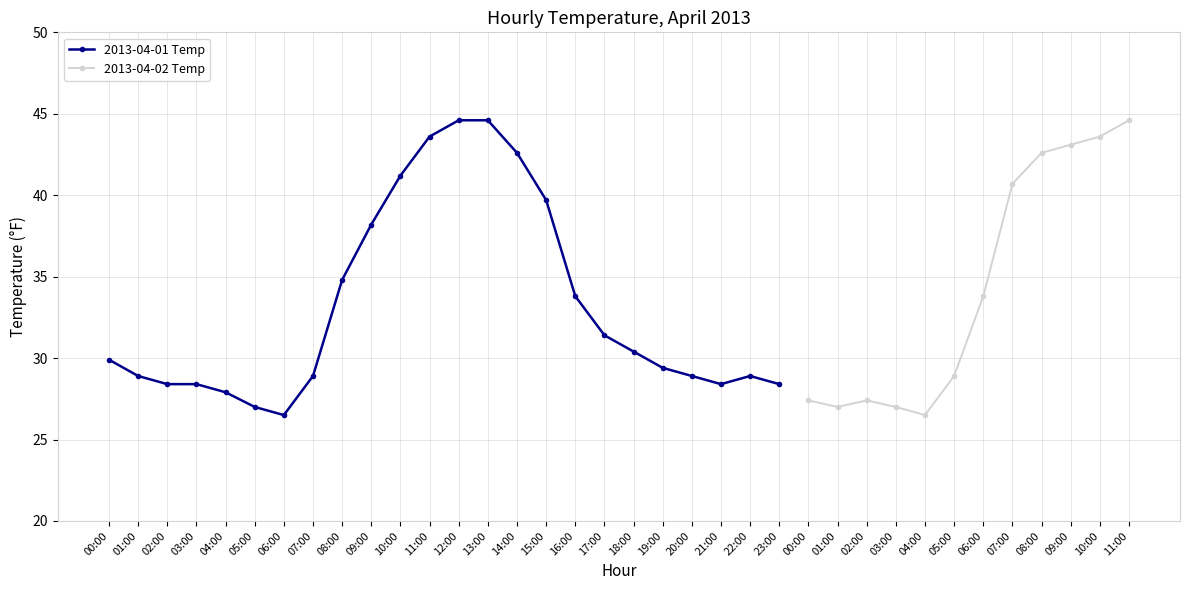

True or false: Daily Max Temp and Daily Min Temp intersect in this chart.

False